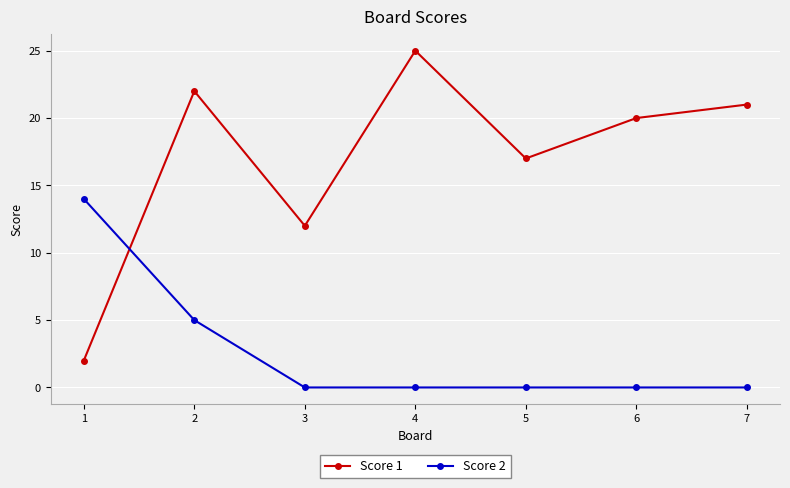

What is the total value across all series at 7?

21